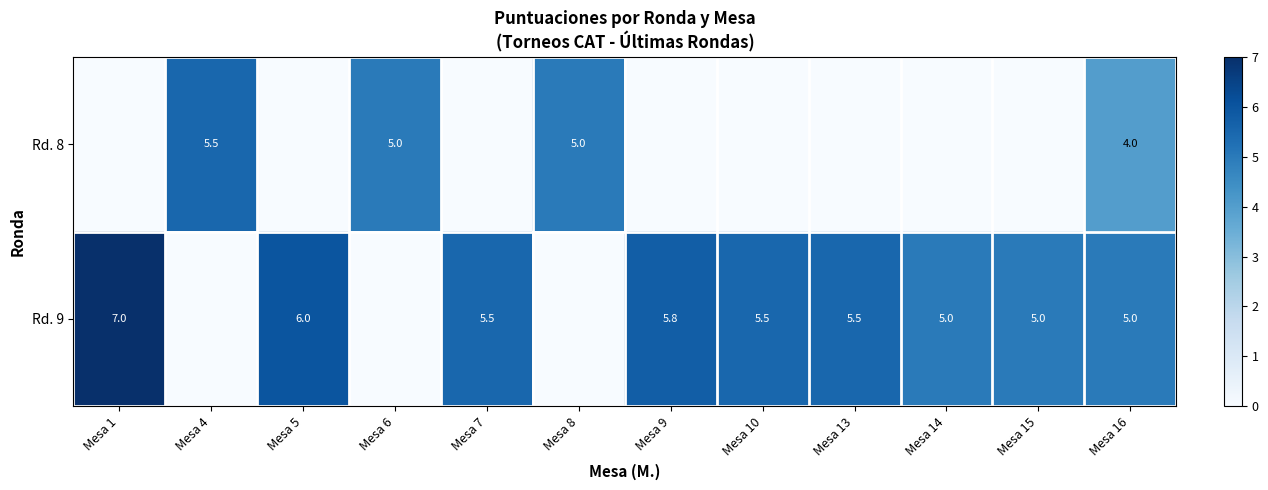

The Rd. 9 series shows 5.5 at Mesa 7. True or false?

True